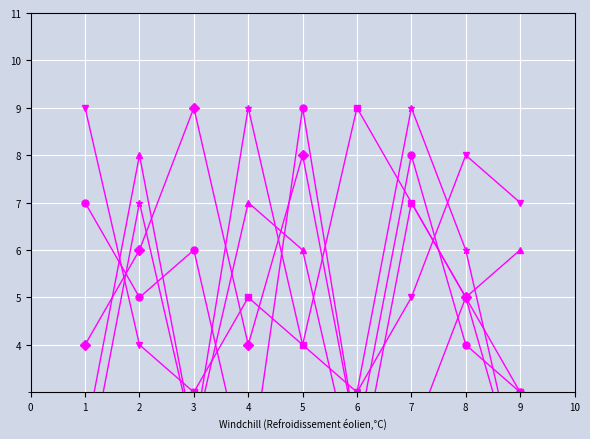

At which label does col_8 reach its minimum?

4